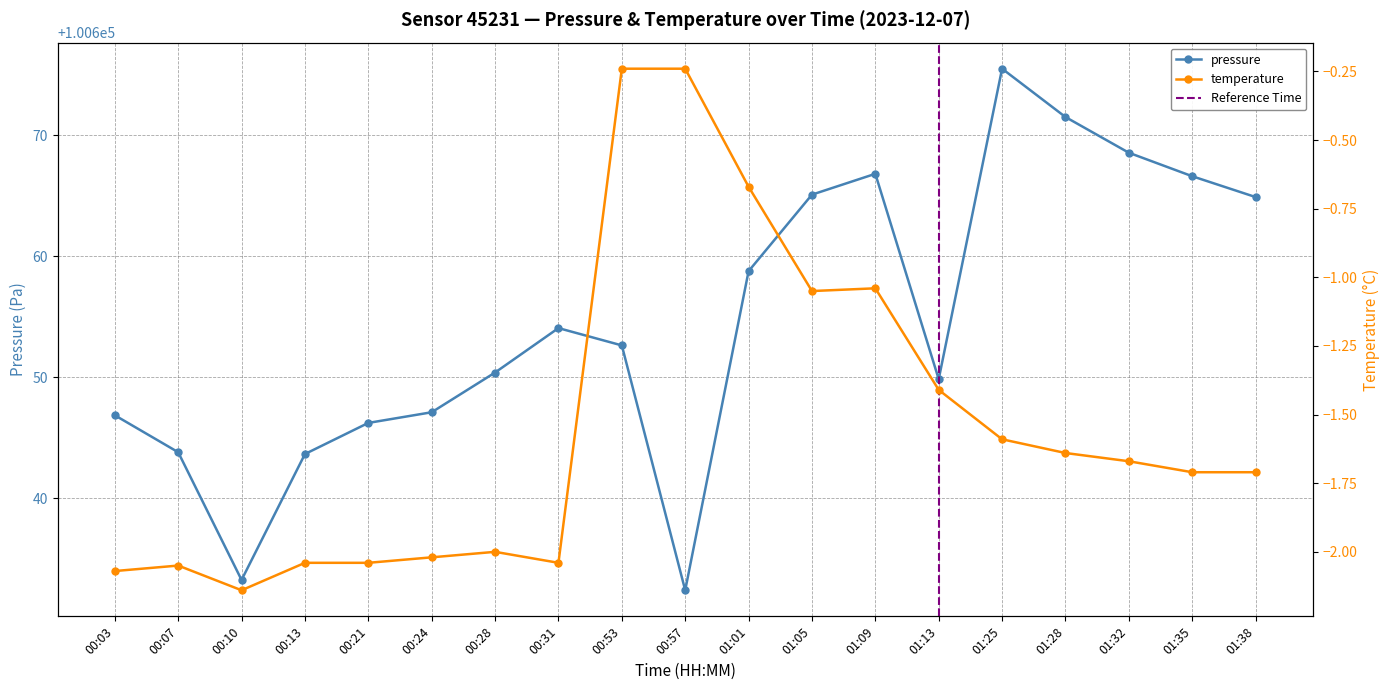

Does the chart have visible grid lines?

Yes